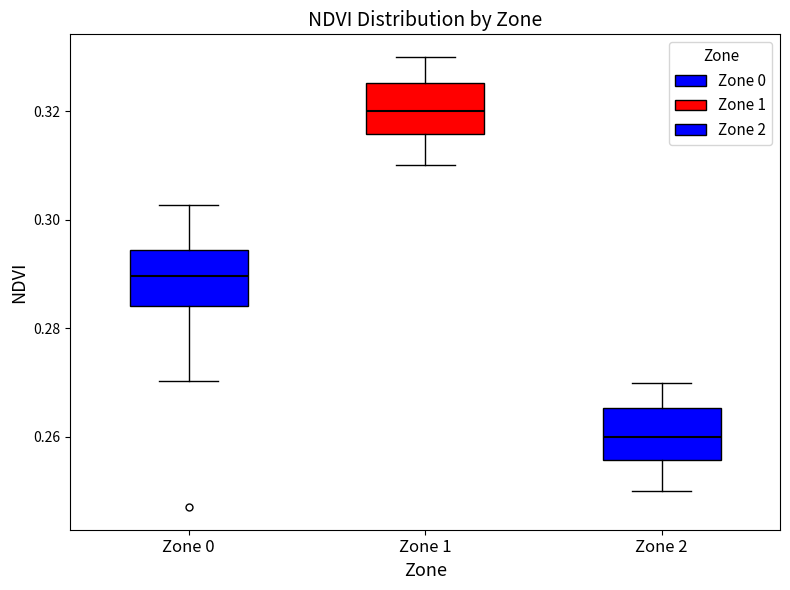

Reading left to right, transcribe this box plot: for each box, give where its median line is, the range the box spans, and where its two whiskers end, as read against the y-axis. The values are not printed on the chart, so give them approximately, as read against the axis.

Zone 0: median 0.290, box 0.284 to 0.294, whiskers 0.270 to 0.302
Zone 1: median 0.320, box 0.316 to 0.326, whiskers 0.310 to 0.330
Zone 2: median 0.260, box 0.256 to 0.266, whiskers 0.250 to 0.270